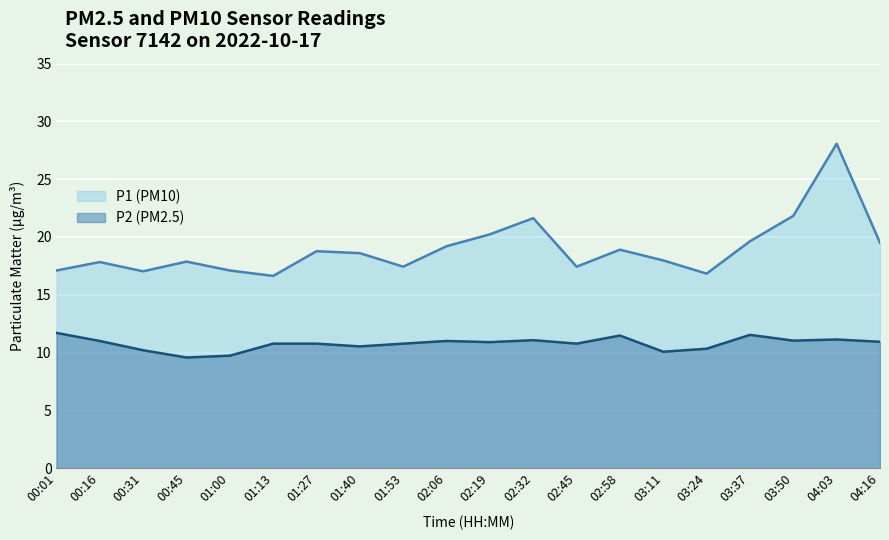

True or false: P1 and P2 cross at least once.

False